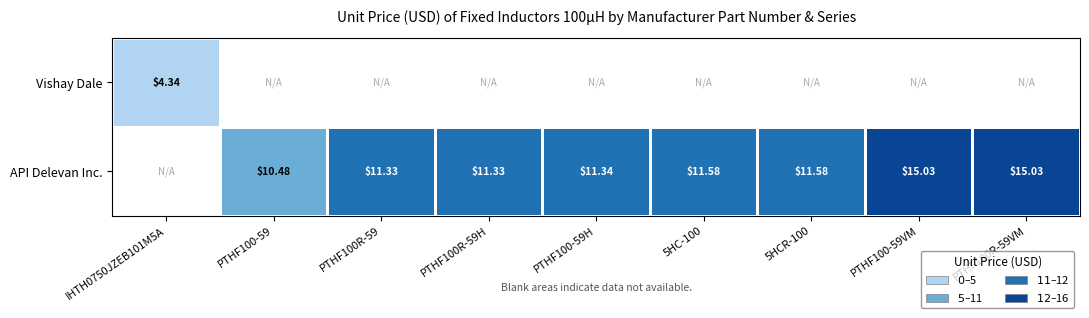

Is the value of Vishay Dale at IHTH0750JZEB101M5A greater than the value of API Delevan Inc. at PTHF100-59H?

No